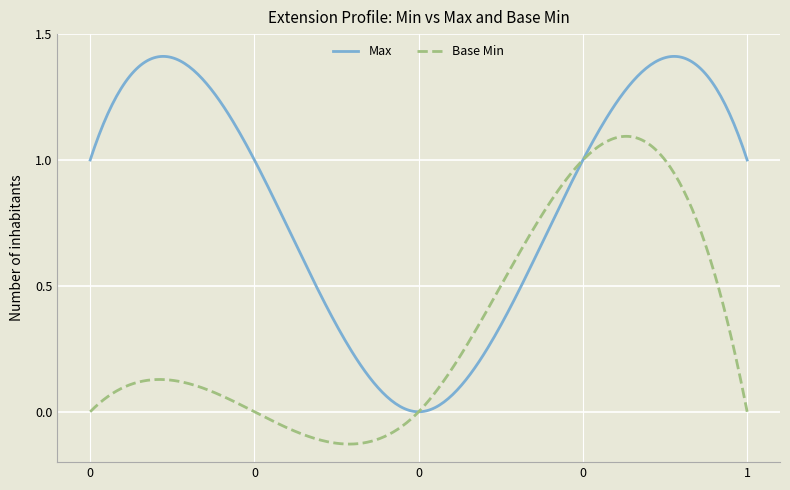

True or false: Base Min has more than 0 points higher than both neighbors.

True